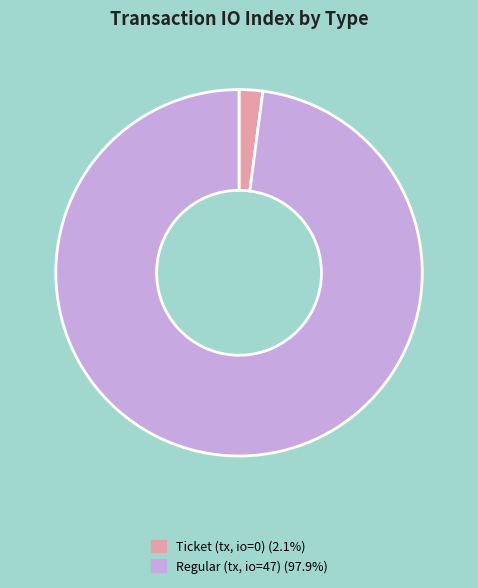

Combined, do Regular (tx, io=47) (97.9%) and Ticket (tx, io=0) (2.1%) account for over 50%?

Yes